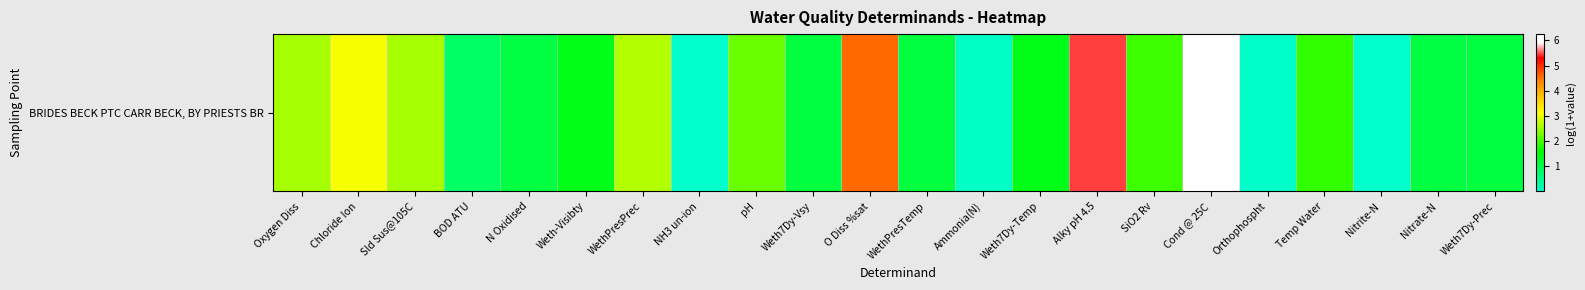

What is the difference between the maximum and minimum values?

6.2